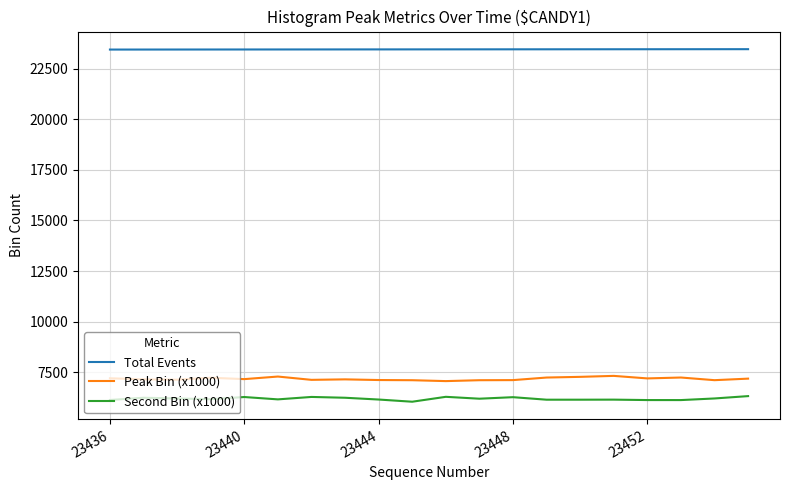

Which series has the largest total across all categories?

Total Events